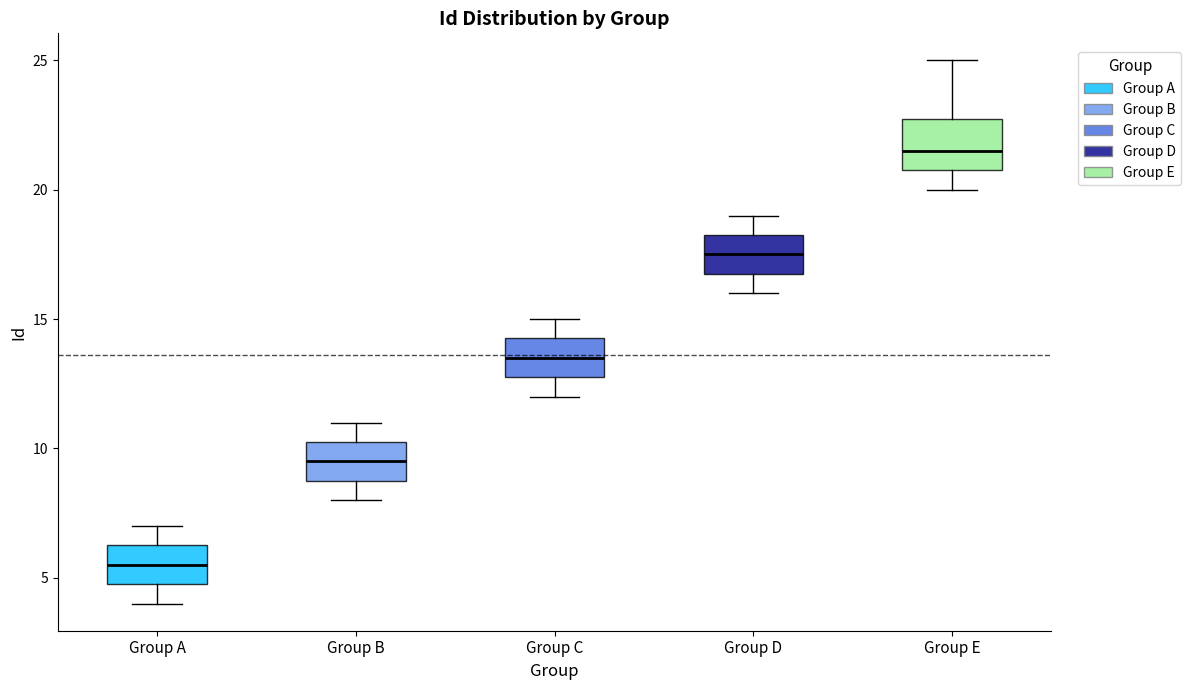

Which box has the lowest median line?

Group A